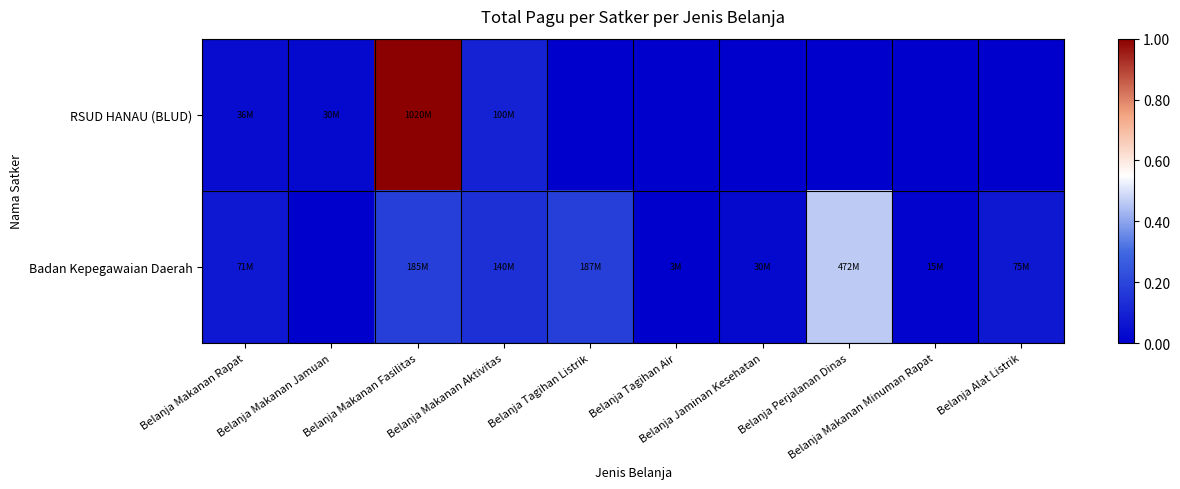

What is the greatest value displayed?

1.0